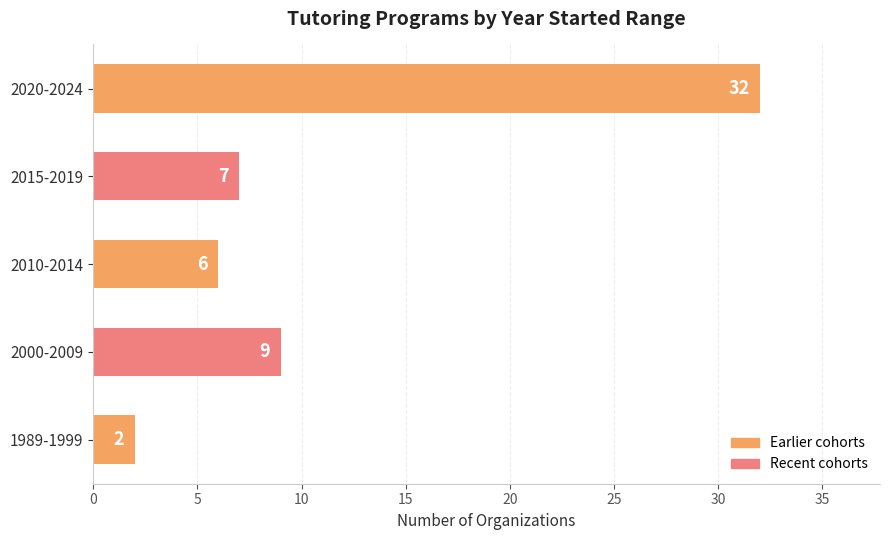

Reading bottom to top, list all the values displayed in this chart.

2	9	6	7	32